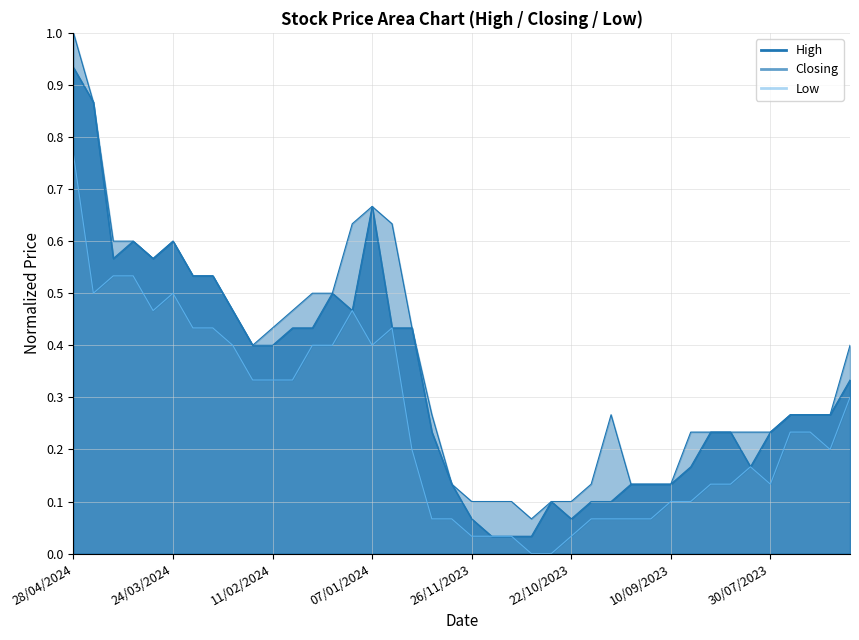

The value of High line at 19 is 0.1. True or false?

False